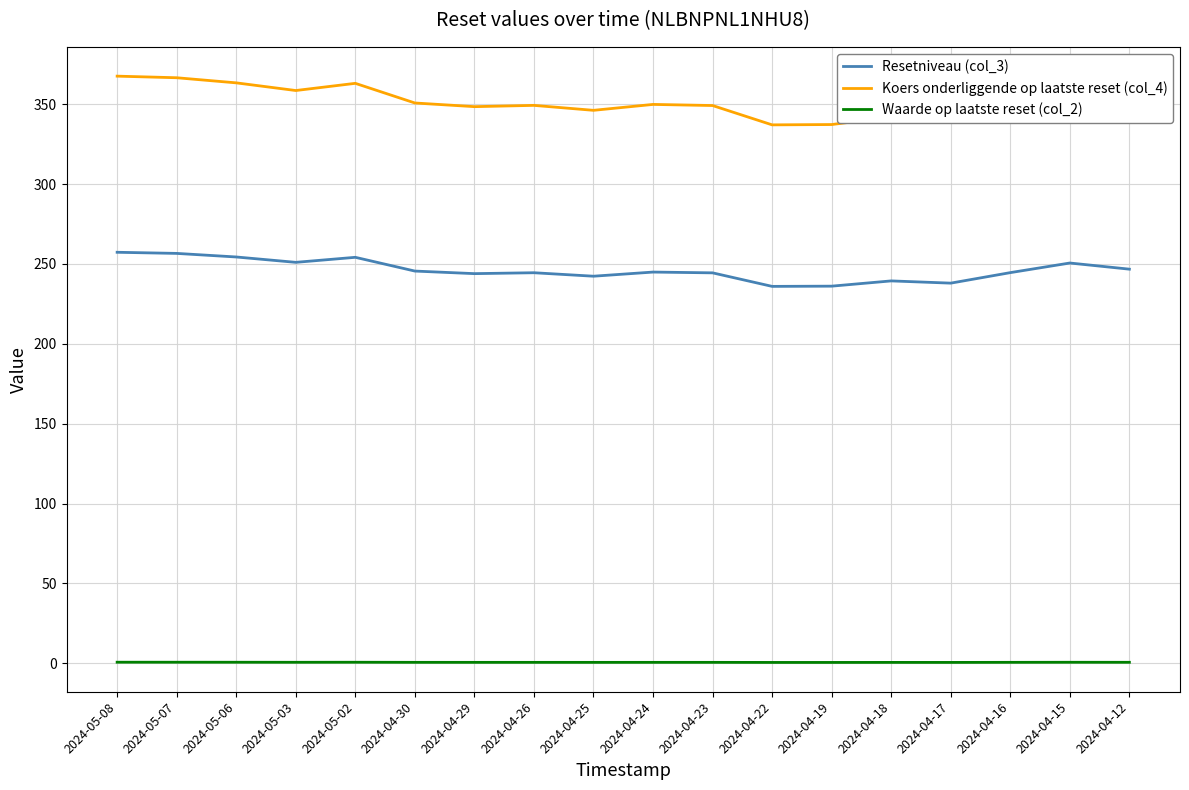

What is the difference between the maximum and minimum values in the Waarde op laatste reset (col_2) series?

0.1